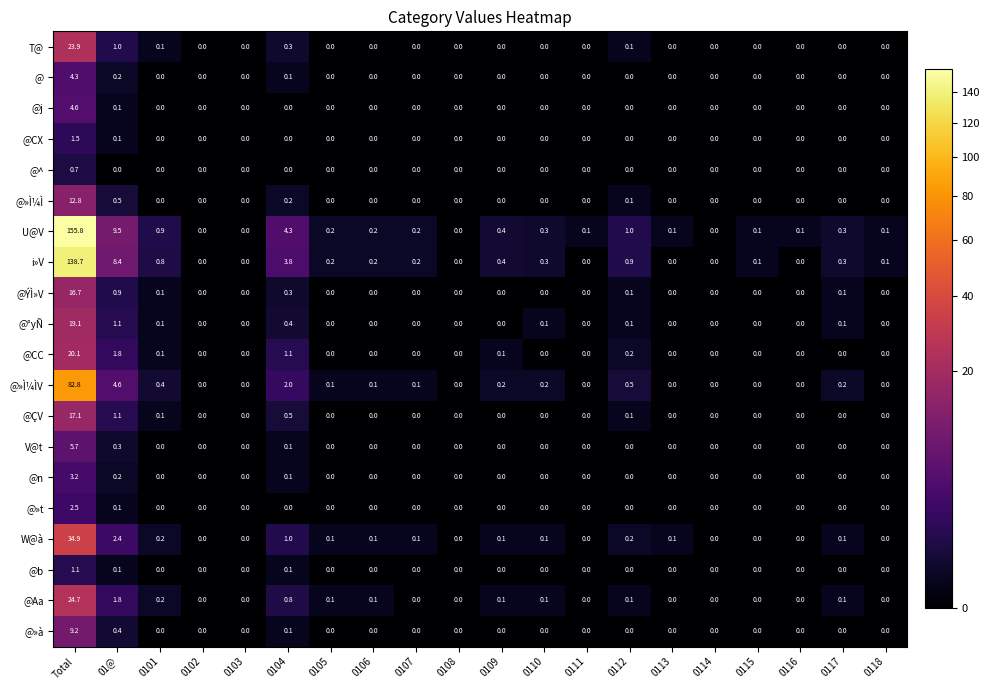

Which category has the highest value across all series?

Total